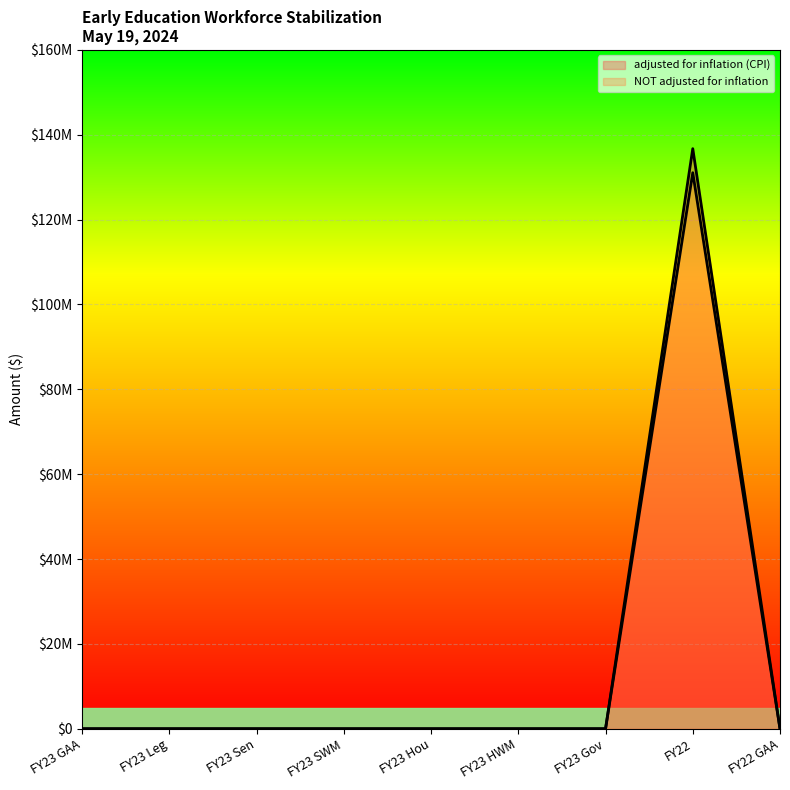

What is the maximum value shown in the chart?

136730046